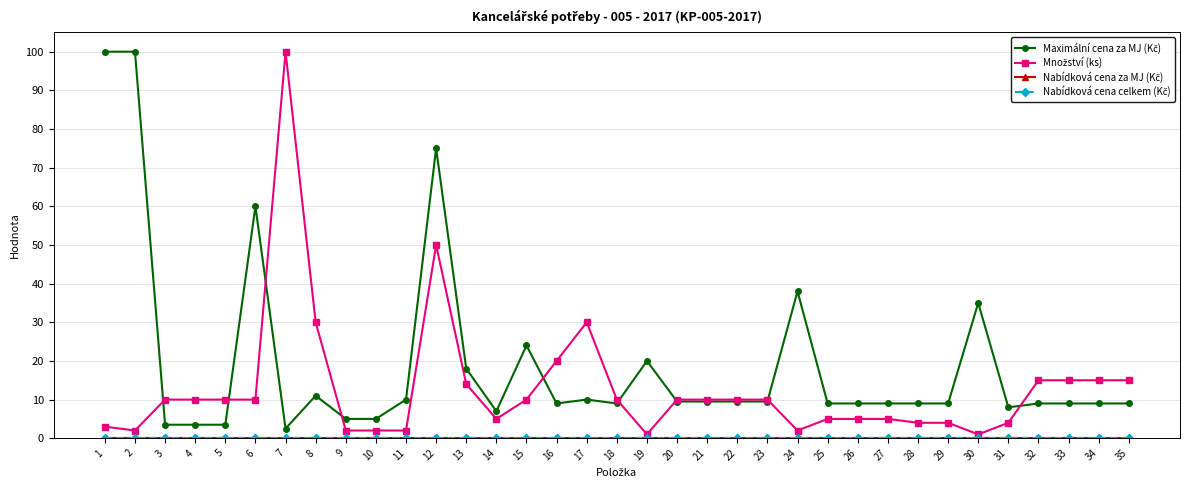

True or false: Maximální cena za MJ (Kč) and Nabídková cena za MJ (Kč) cross at least once.

False